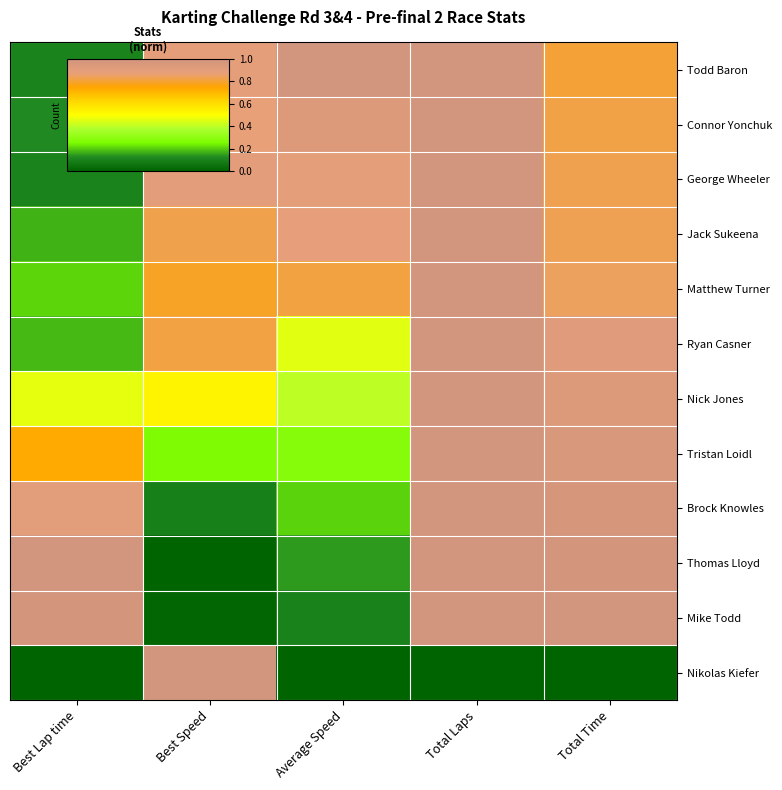

Which label corresponds to the largest value in the chart?

Average Speed